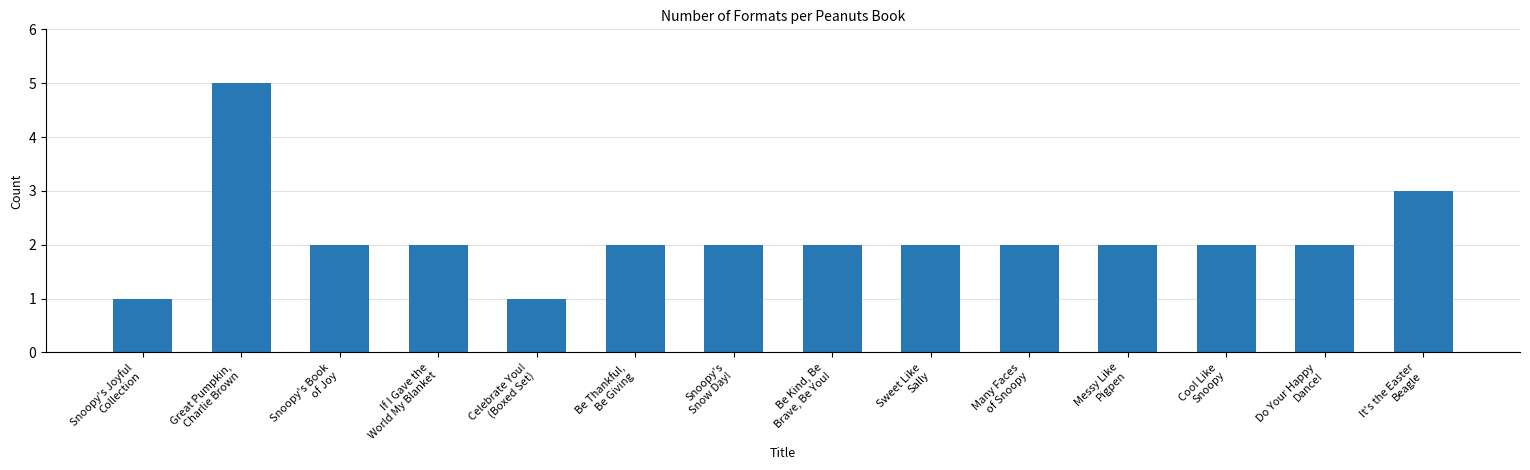

Which category has the highest value across all series?

Great Pumpkin,
Charlie Brown